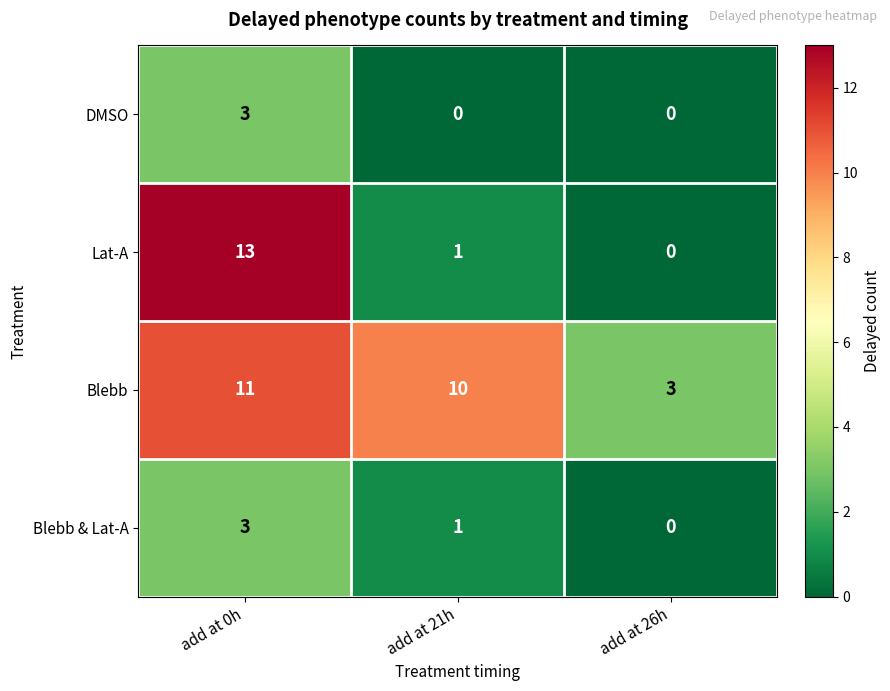

The value of Blebb at add at 21h is 3. True or false?

False